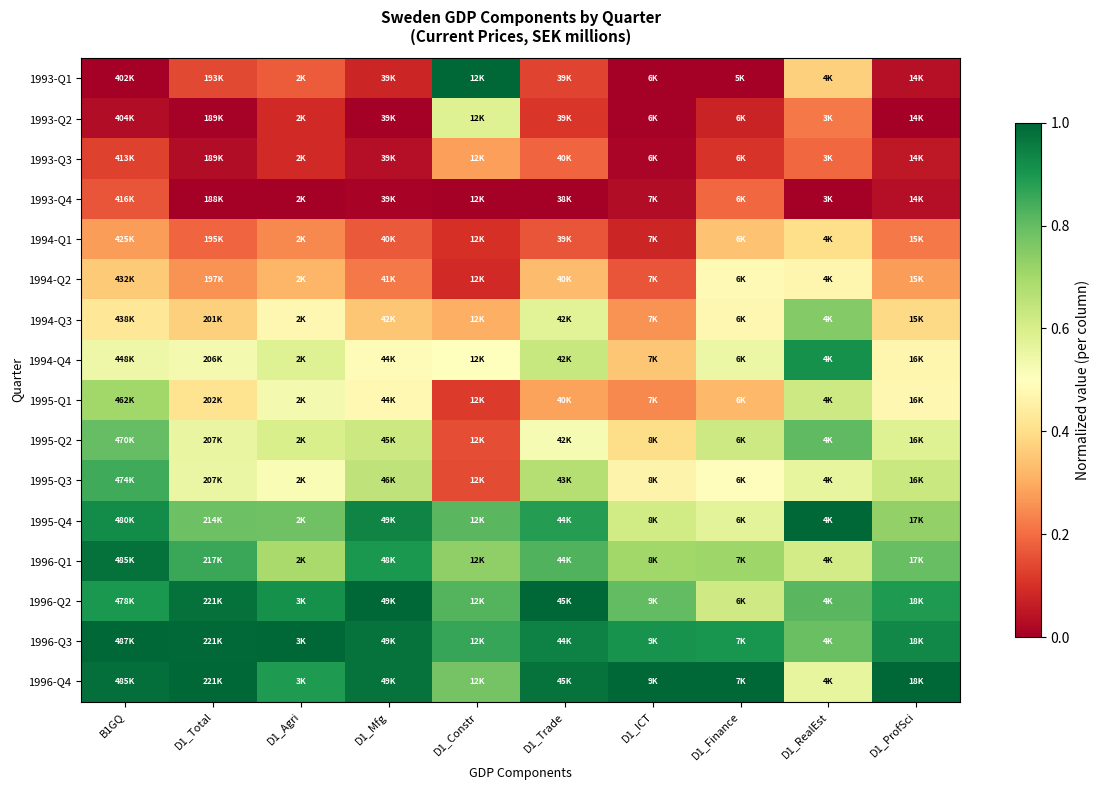

Count the number of data series in this chart.

16